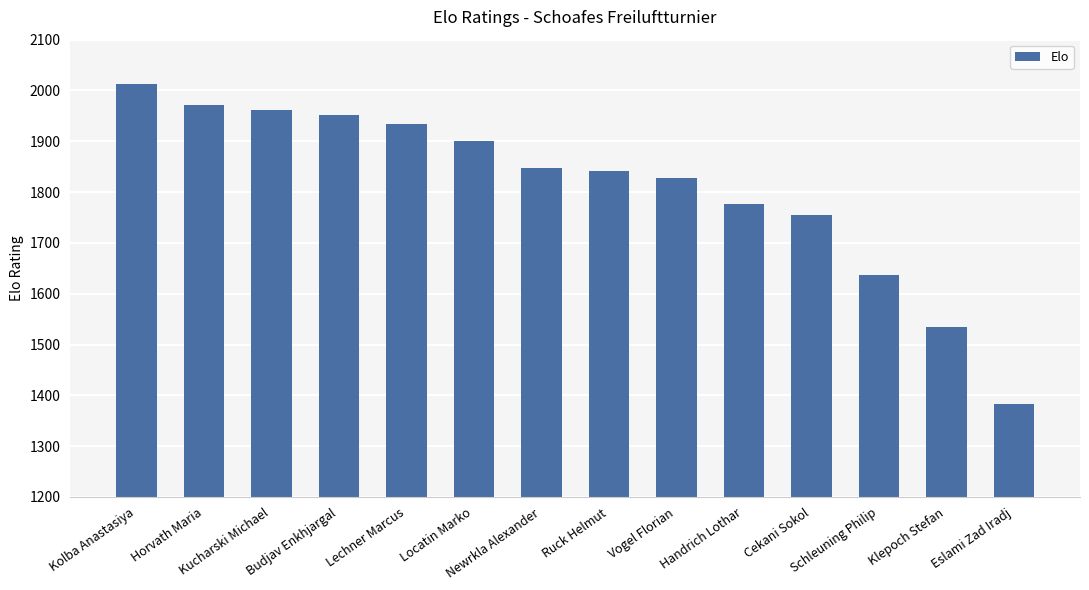

Read the value at Newrkla Alexander, to the nearest 50.

1850